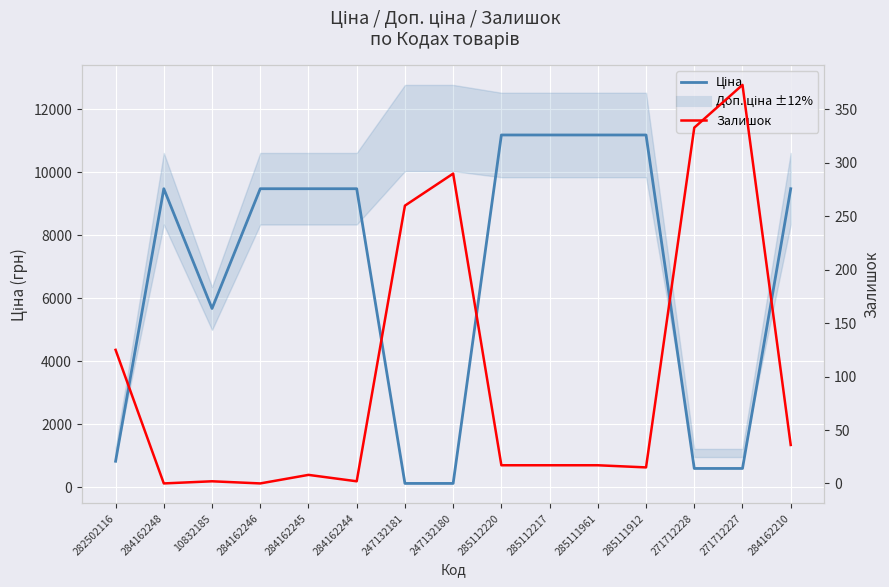

Between which two adjacent categories do Залишок and Ціна first intersect?

284162244 and 247132181